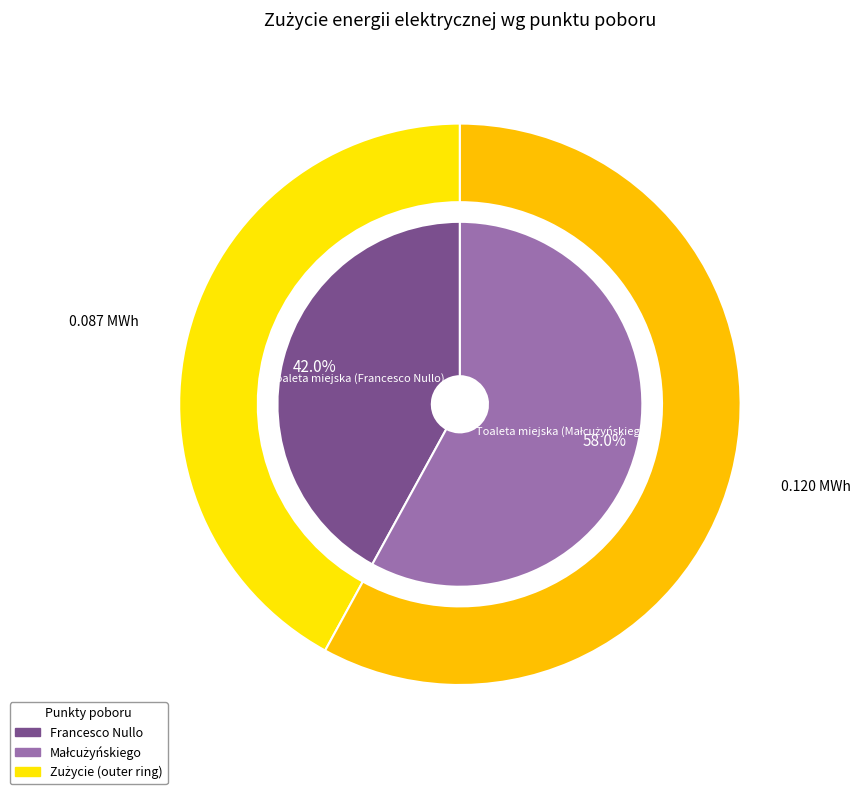

Which slice is the smallest?

Toaleta miejska (Francesco Nullo)